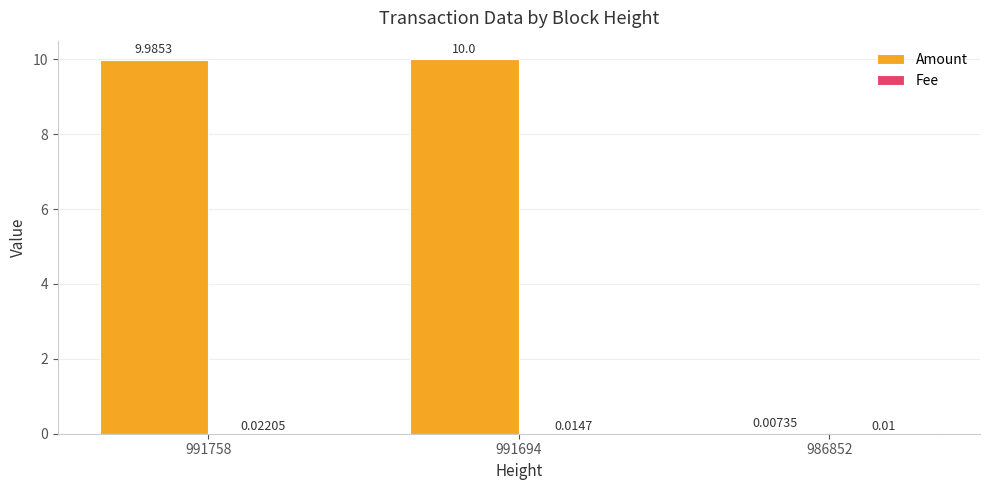

Are the bars grouped side by side (vs. stacked)?

Yes